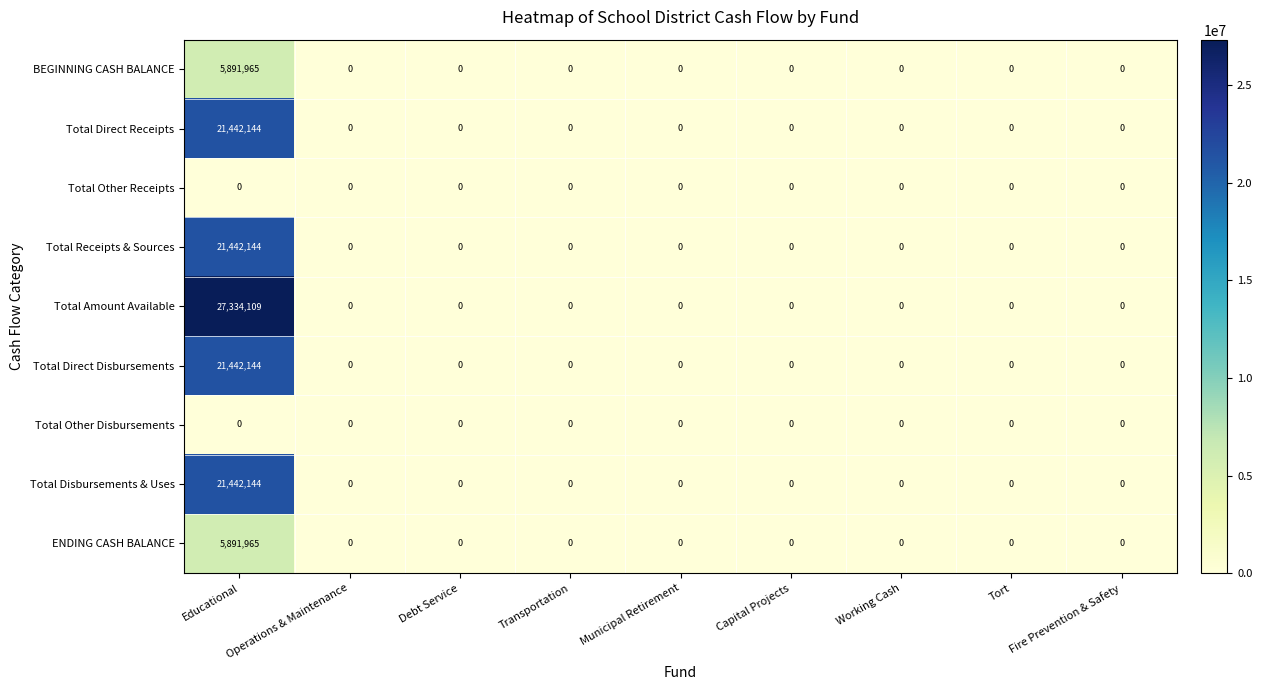

What is the difference between the maximum and minimum values in the ENDING CASH BALANCE series?

5891965